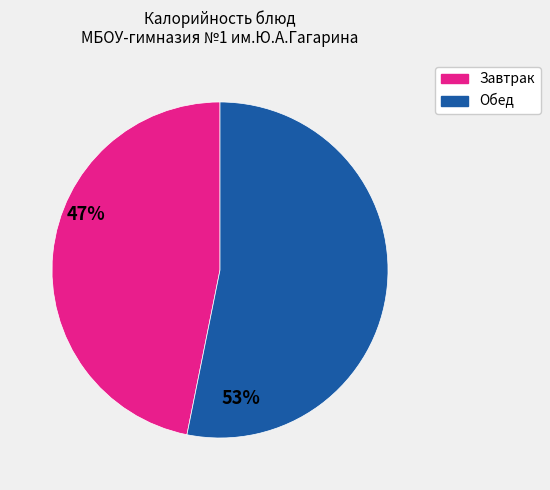

Does any single category account for the majority?

Yes